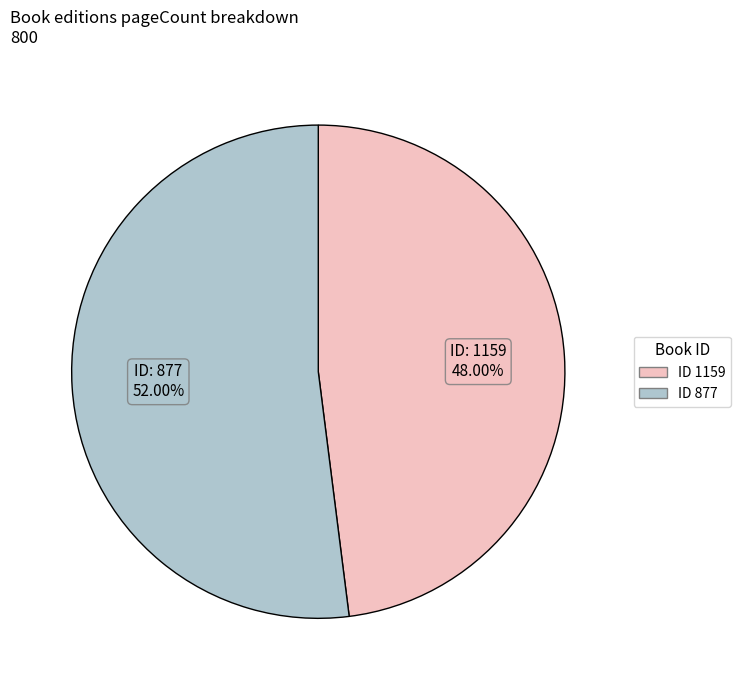

Does any single category account for the majority?

Yes